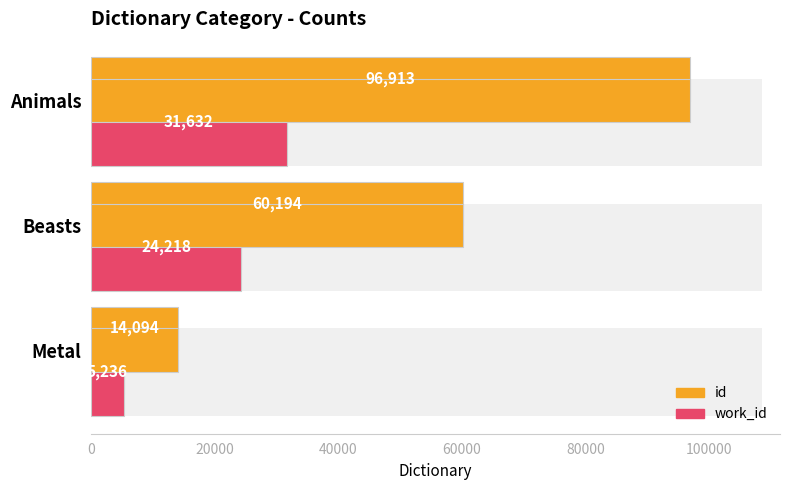

How many data points in work_id are above 24218?

1